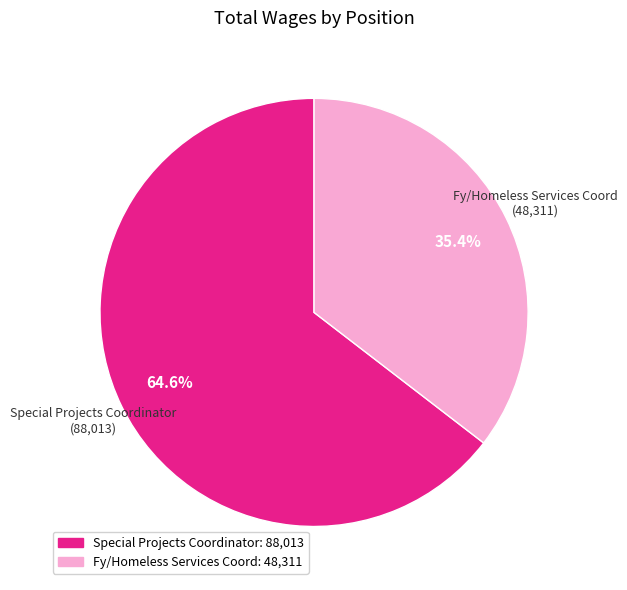

What percentage is the Special Projects Coordinator slice, to the nearest percent?

65%